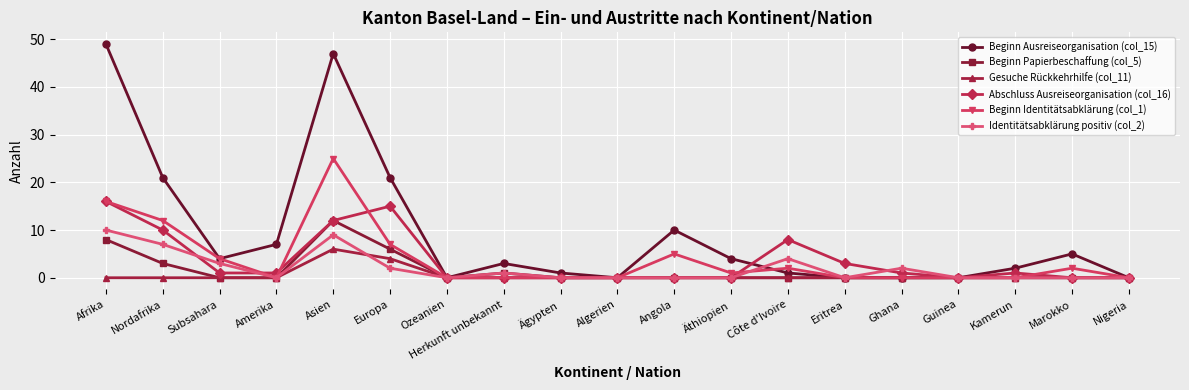

What is the difference between the maximum and minimum values in the Beginn Papierbeschaffung (col_5) series?

12